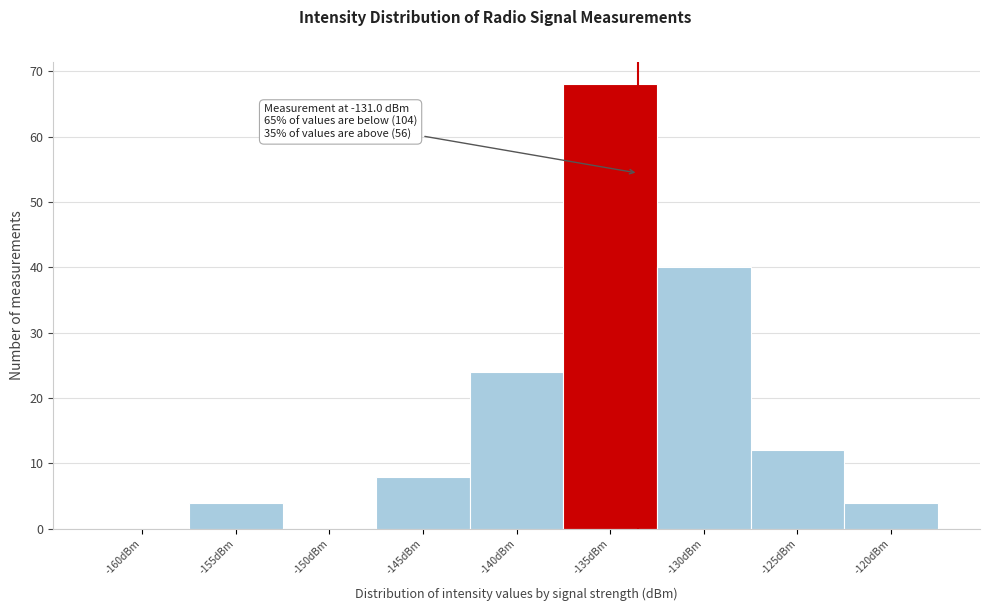

Reading right to left, transcribe all the data shown in this chart.

-120dBm=4	-125dBm=12	-130dBm=40	-135dBm=68	-140dBm=24	-145dBm=8	-150dBm=0	-155dBm=4	-160dBm=0